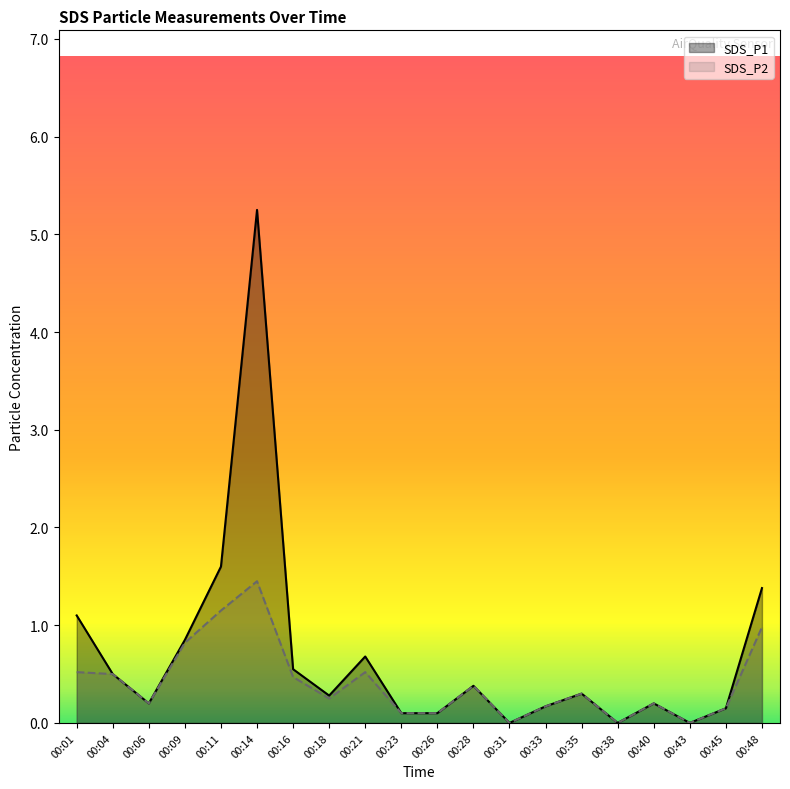

The SDS_P1 series shows 0.1 at 00:45. True or false?

True